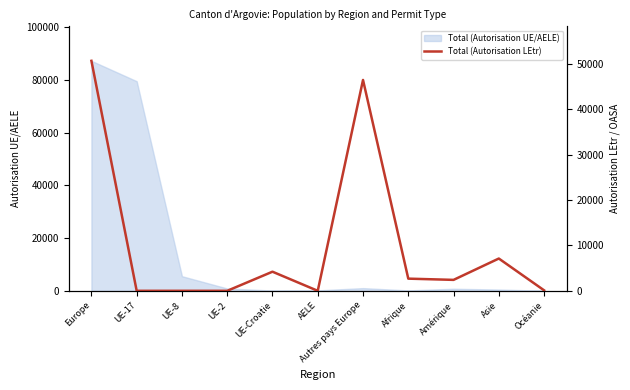

What is the value of the 9th point from the left?

2411